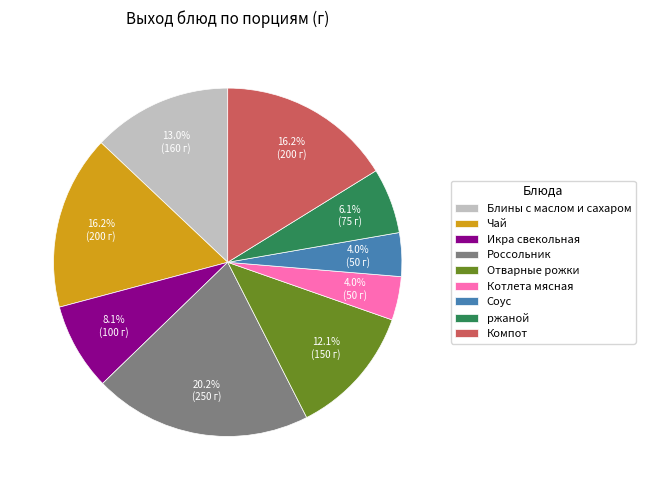

To the nearest percent, what percentage of the pie is Икра свекольная?

8%